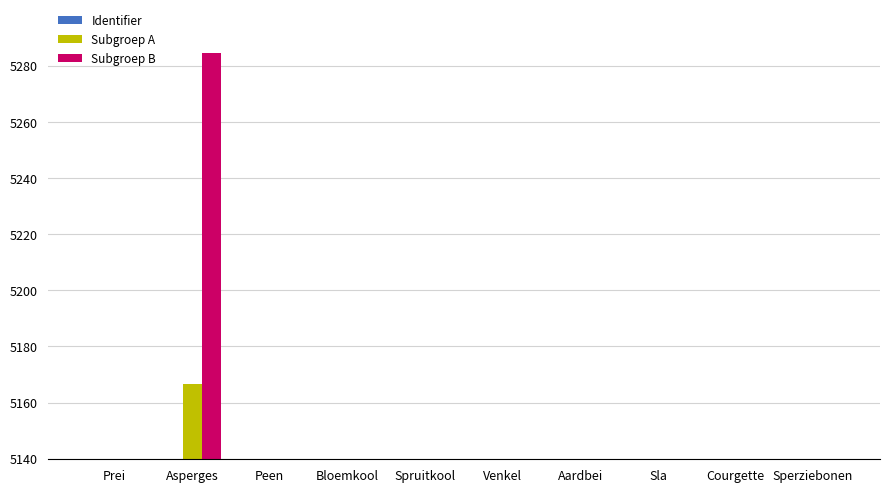

What is the sum of all Identifier values?

51398.9